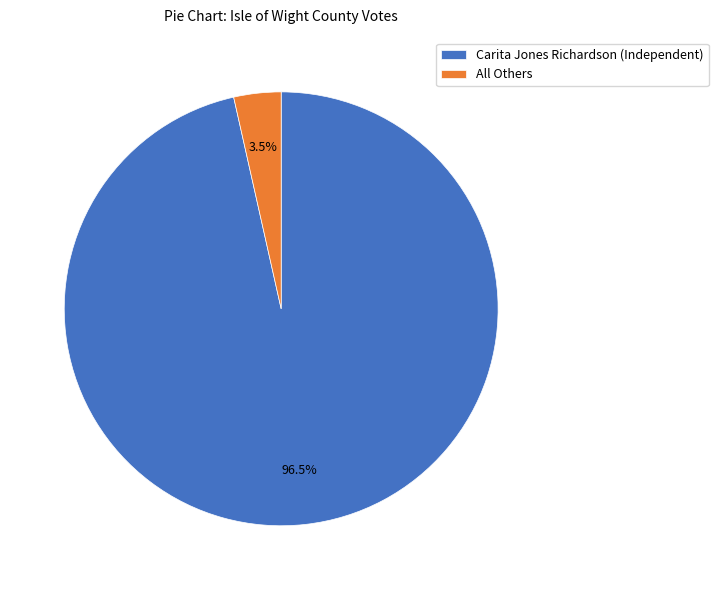

How much of the chart is everything except All Others?

96.5%